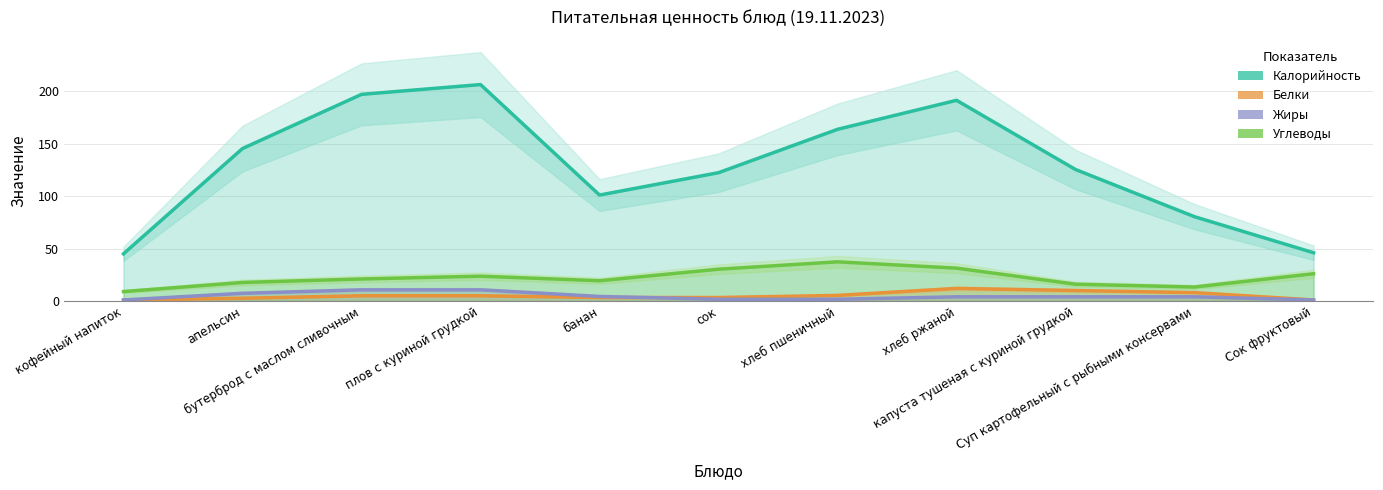

True or false: Калорийность has more than 1 interior local peaks.

True